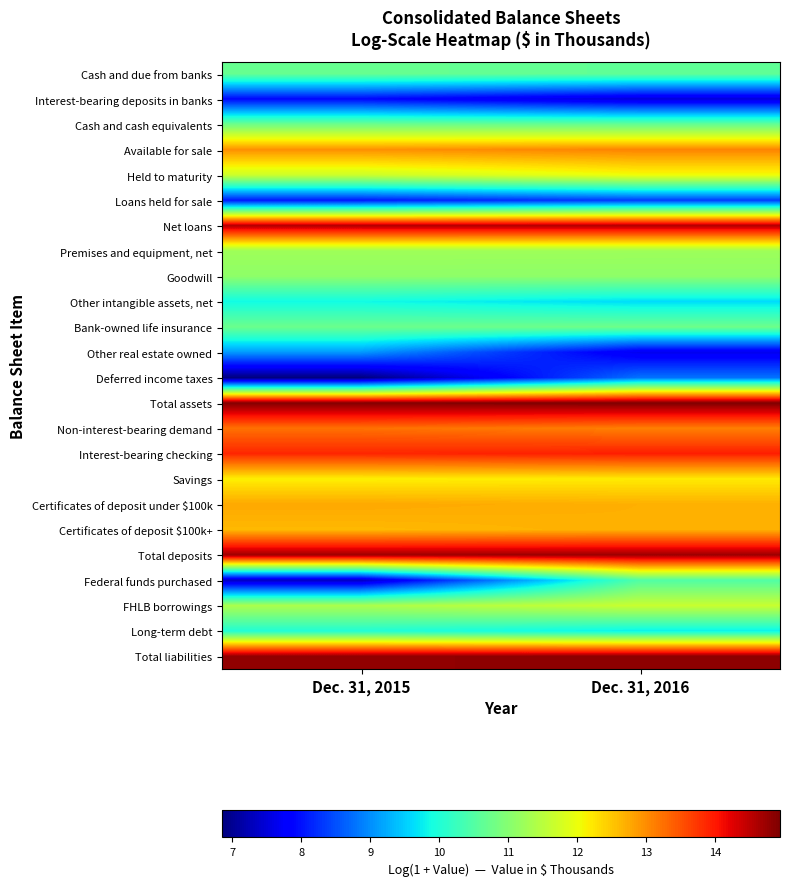

Between Dec. 31, 2016 and Dec. 31, 2015, which is larger?

Dec. 31, 2015